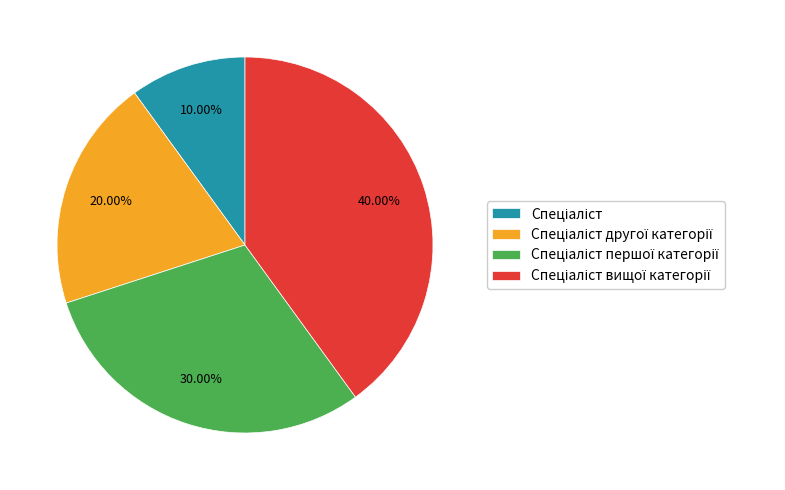

Is there a majority slice in this chart?

No